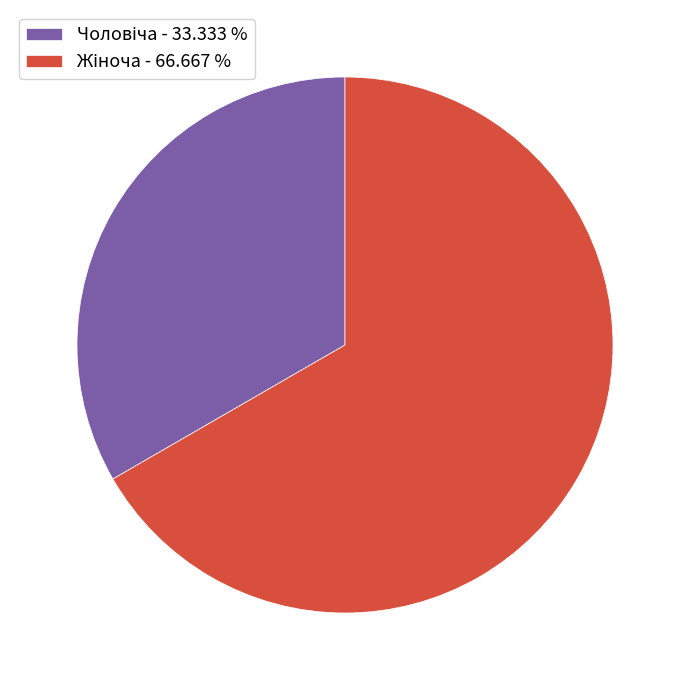

Is there any slice that represents more than half of the pie?

Yes